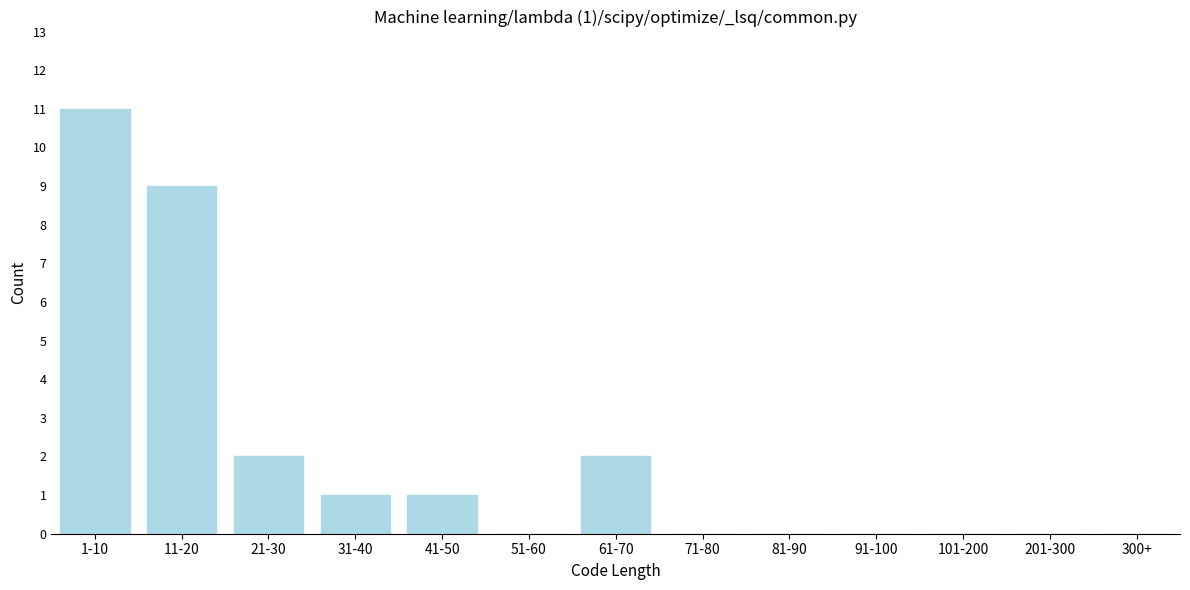

Reading left to right, list all the values displayed in this chart.

1-10=11	11-20=9	21-30=2	31-40=1	41-50=1	51-60=0	61-70=2	71-80=0	81-90=0	91-100=0	101-200=0	201-300=0	300+=0